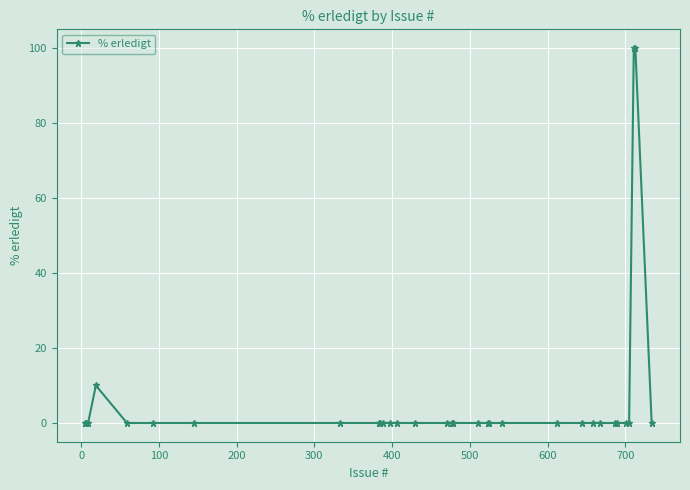

What is the maximum value shown in the chart?

100